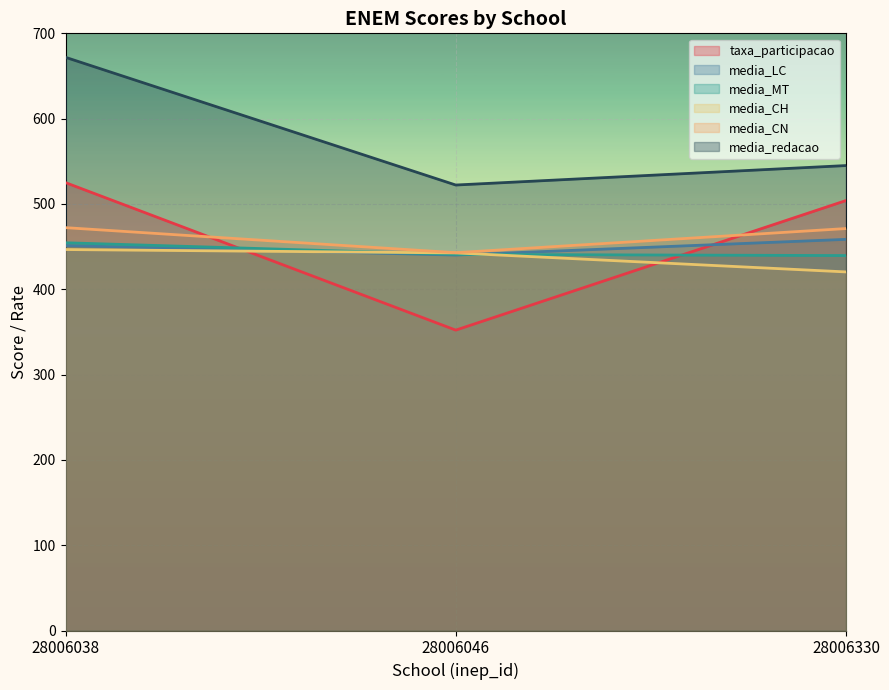

Is it true that media_MT equals 709.5 at 28006330?

False